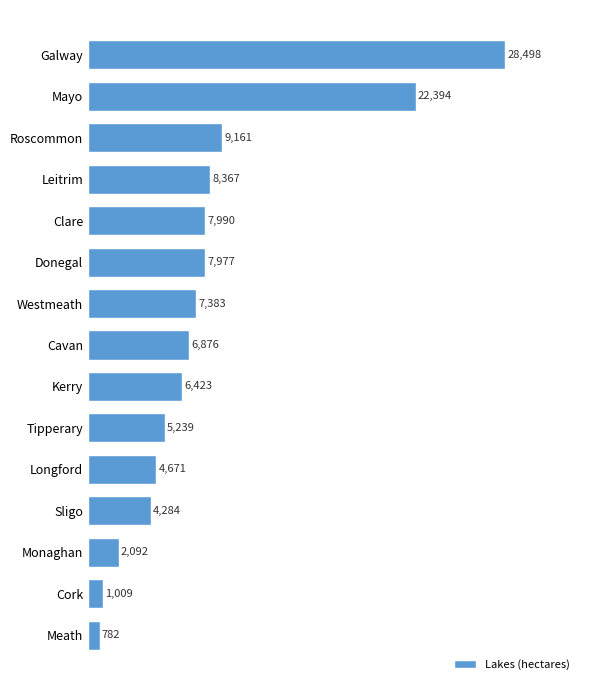

What is the label of the 12th bar from the top?

Sligo